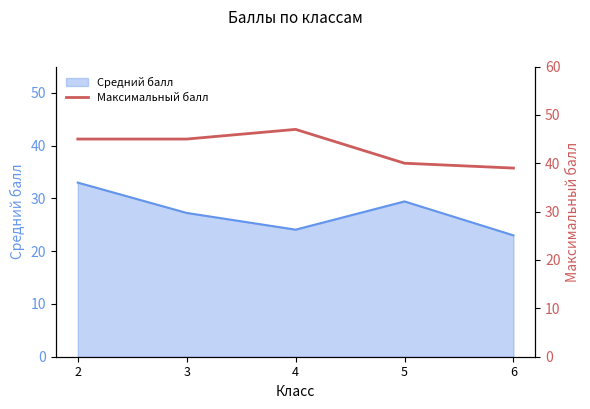

At which category does the chart reach its peak across all series?

4